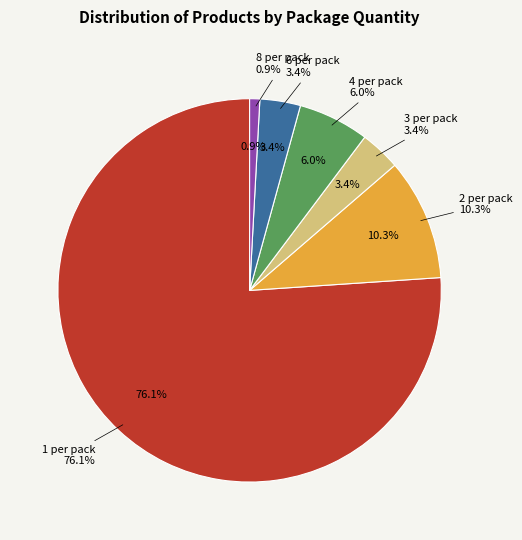

Which slice is the largest?

1